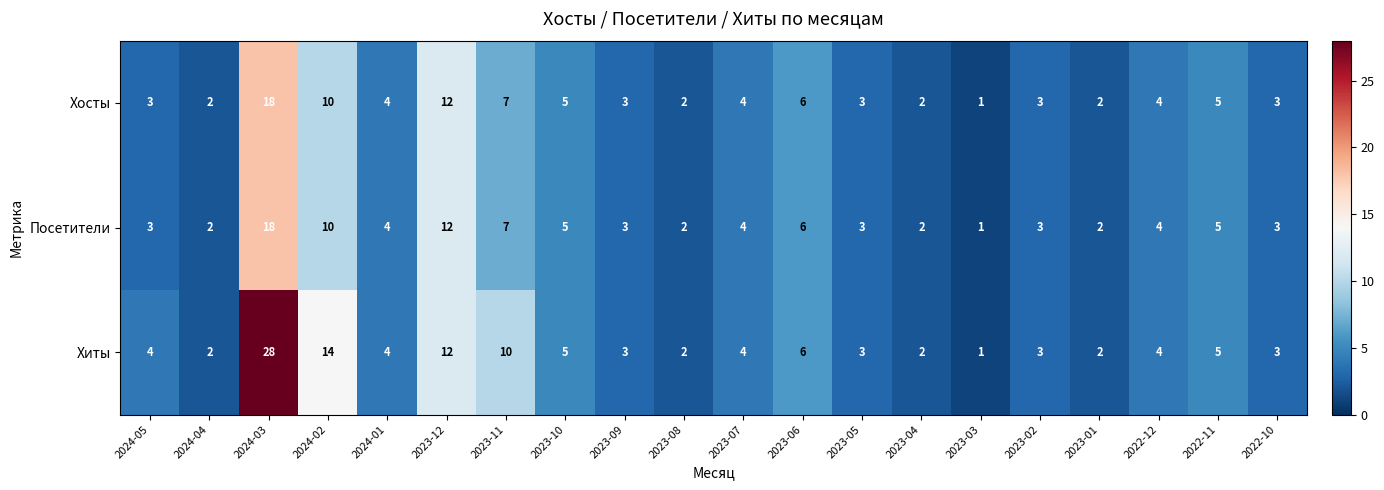

What is the difference between the maximum and minimum values in the Посетители series?

17